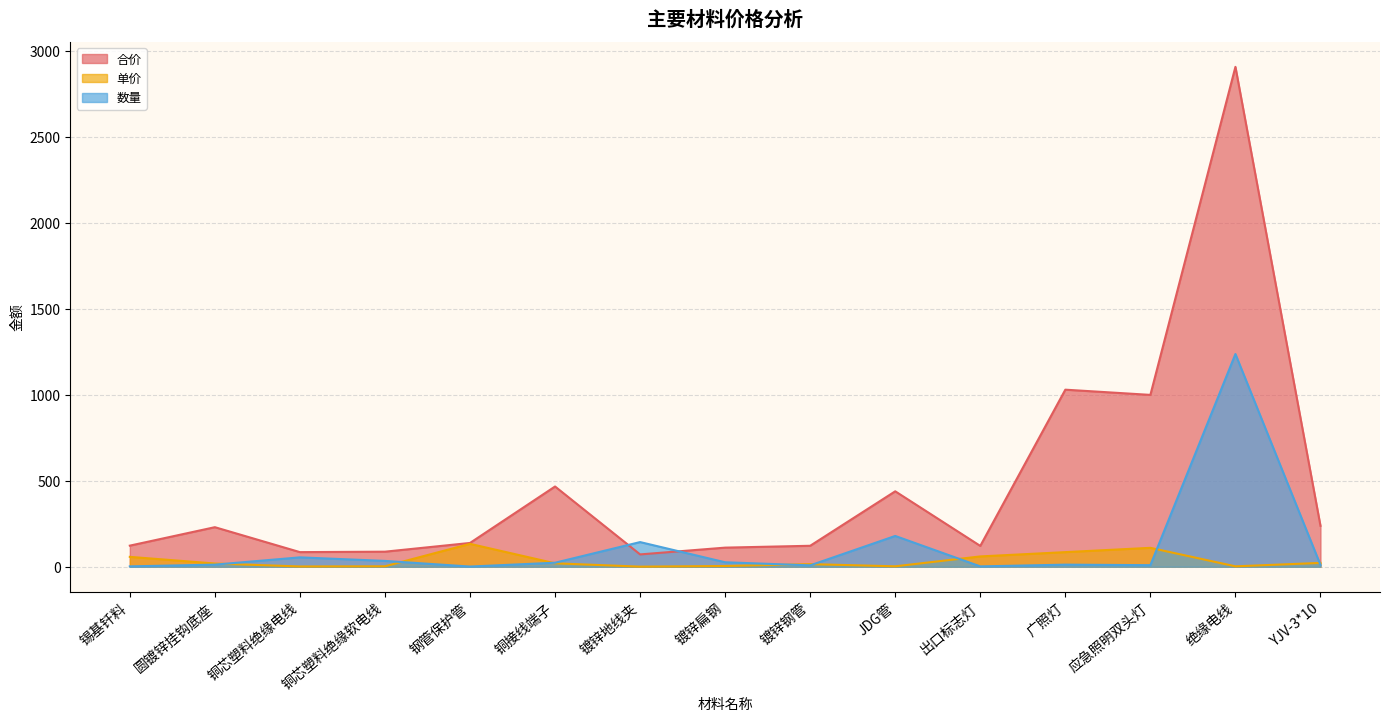

At 锡基钎料, list the series in order from largest to smallest.

合价, 单价, 数量